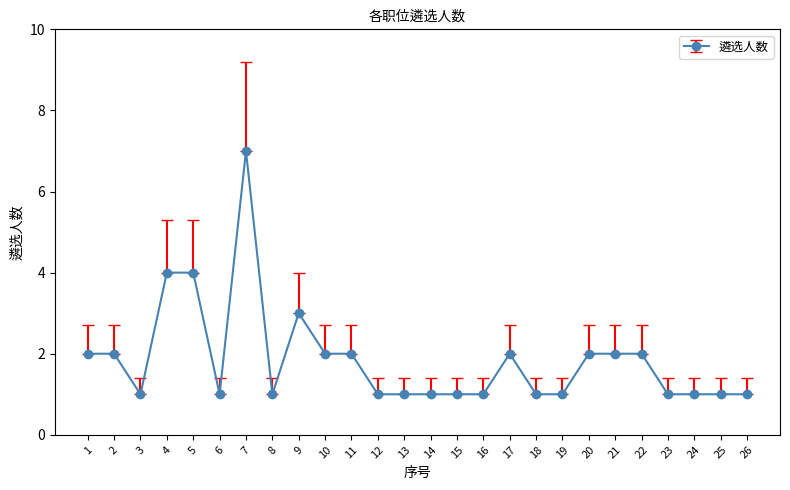

Reading right to left, extract all data points from this chart.

26=1	25=1	24=1	23=1	22=2	21=2	20=2	19=1	18=1	17=2	16=1	15=1	14=1	13=1	12=1	11=2	10=2	9=3	8=1	7=7	6=1	5=4	4=4	3=1	2=2	1=2